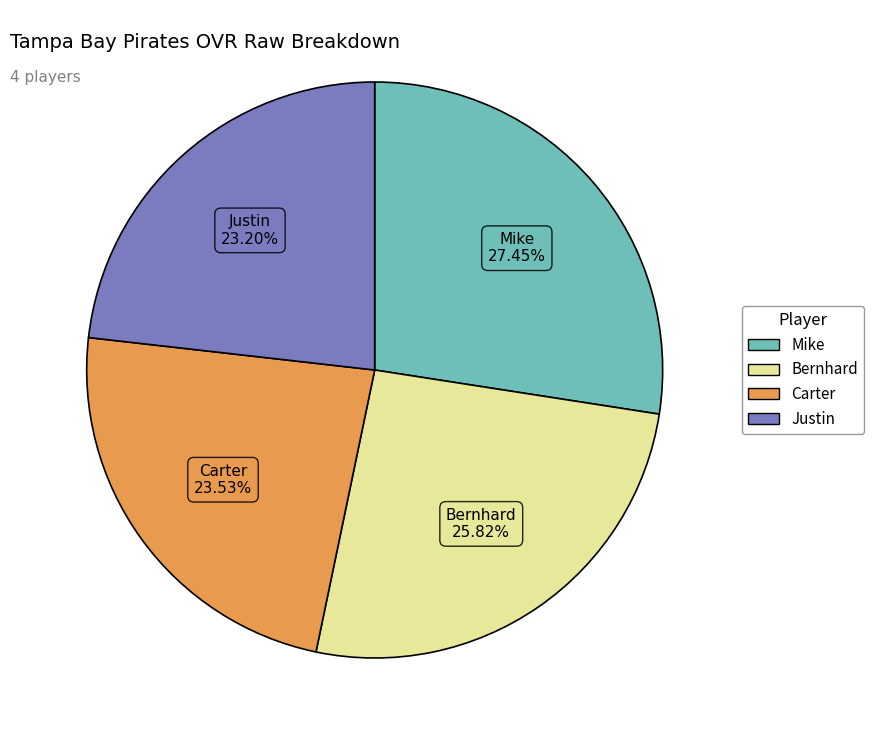

Count the number of slices in the pie.

4